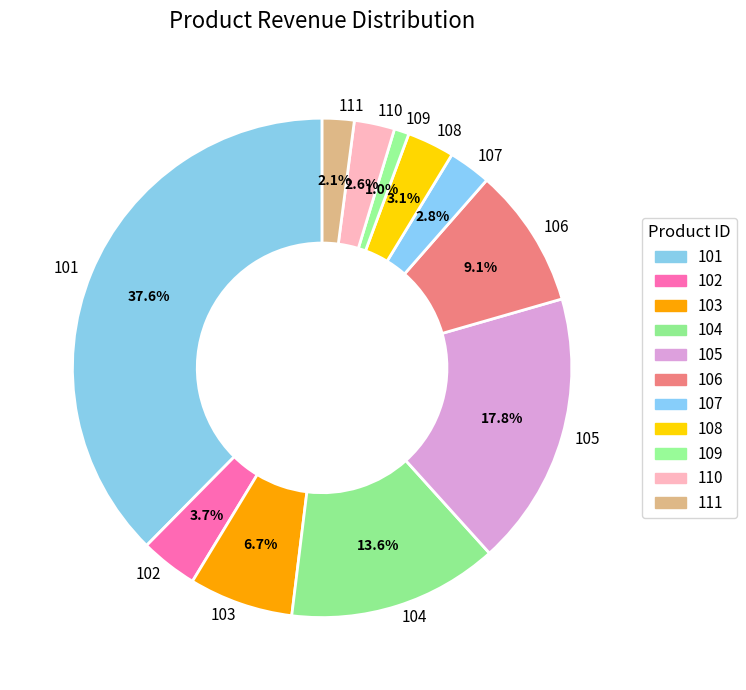

Combined, do 104 and 105 account for over 50%?

No